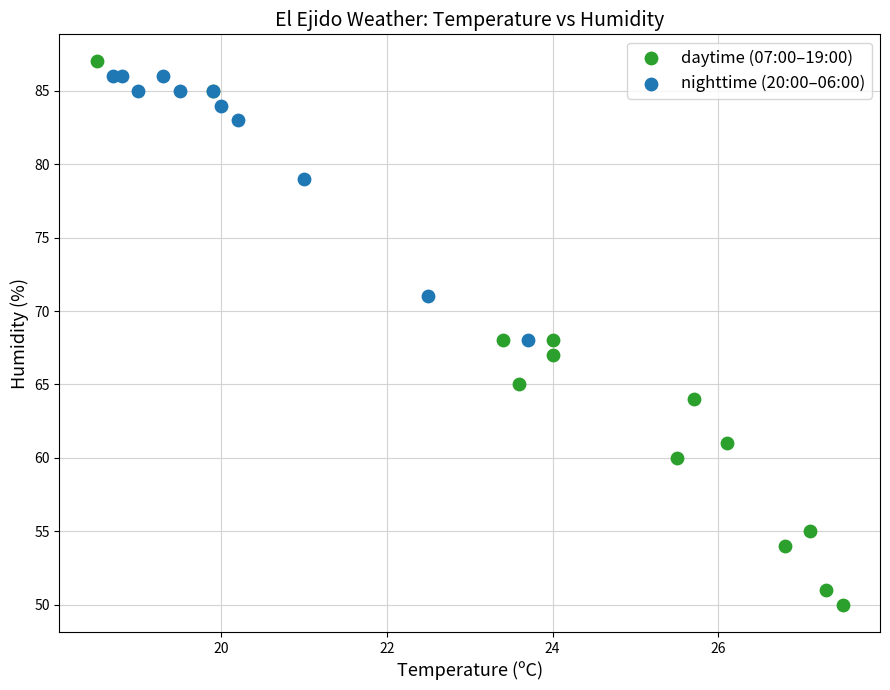

Which series contains the lowest Y value?

daytime (07:00–19:00)